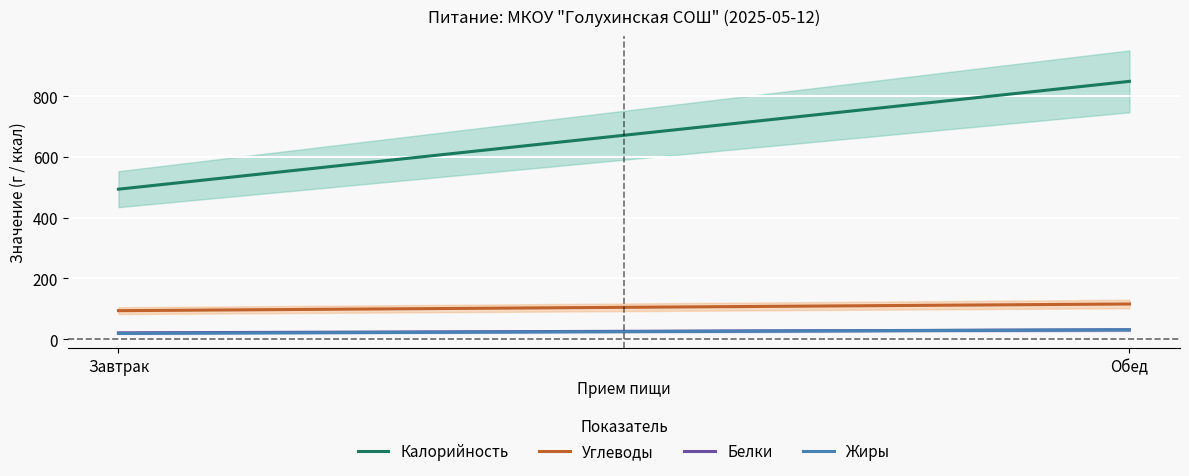

Reading left to right, extract all data points from this chart.

Калорийность: Завтрак=494	Обед=849
Белки: Завтрак=21	Обед=31
Жиры: Завтрак=19	Обед=31
Углеводы: Завтрак=94	Обед=116